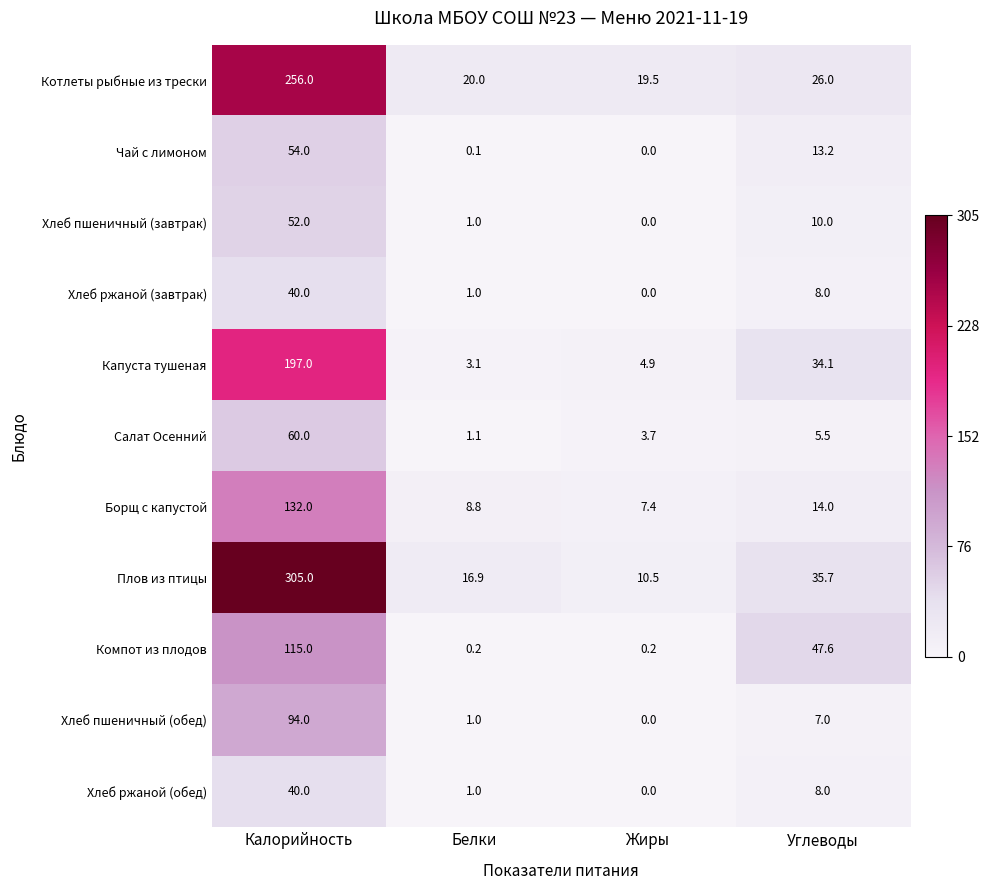

At which category does the chart reach its peak across all series?

Калорийность